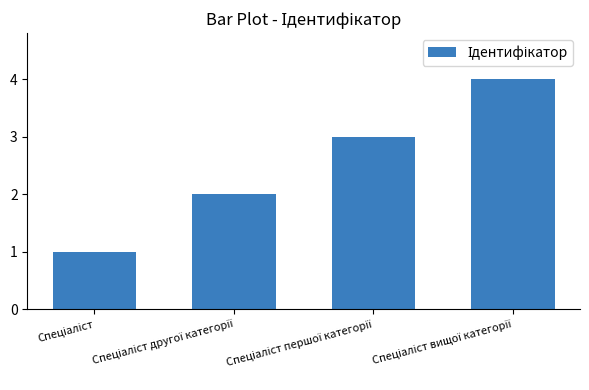

Does the chart contain stacked bars?

No